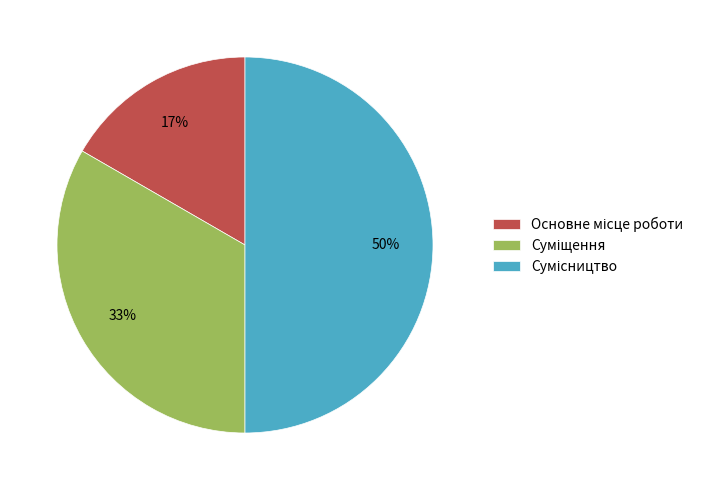

To the nearest percent, what is the difference between the largest and smallest slice percentages?

33%